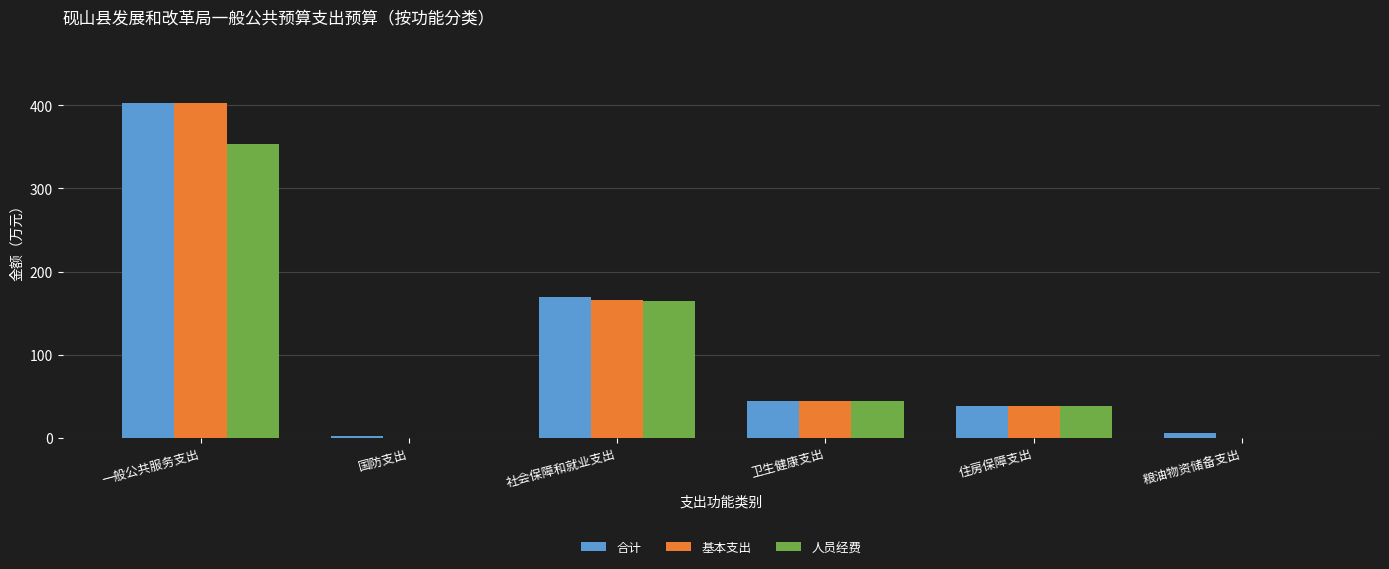

The value of 人员经费 at 粮油物资储备支出 is 0.0. True or false?

True